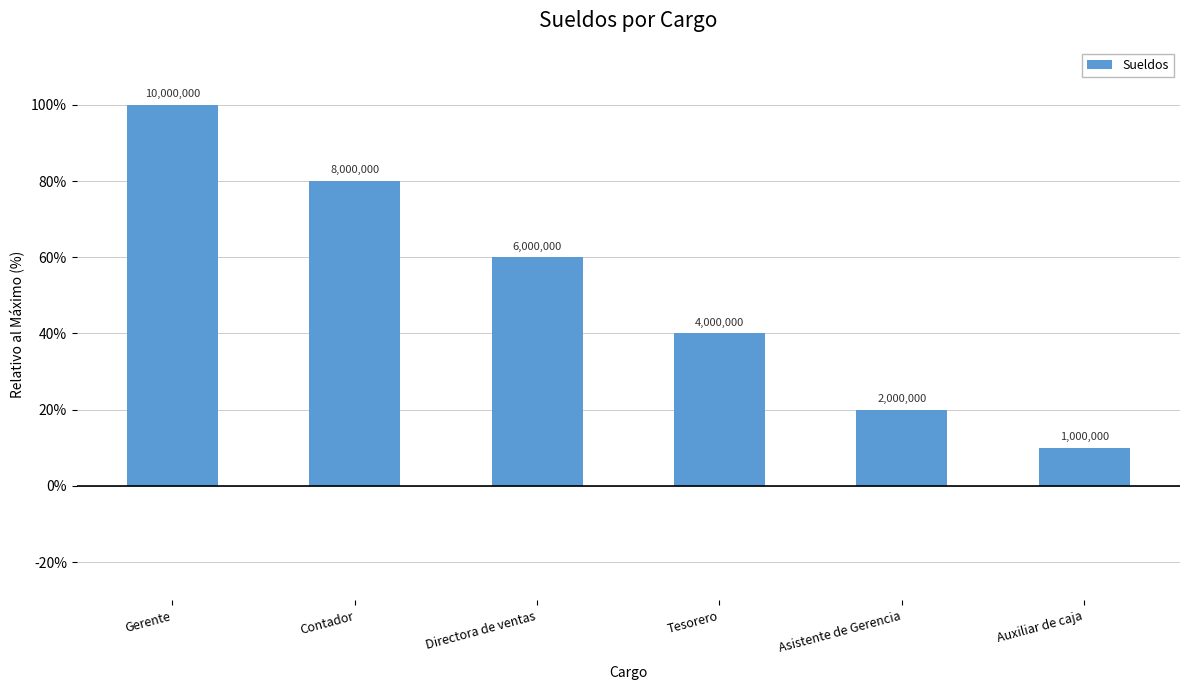

Reading right to left, list all the values displayed in this chart.

Auxiliar de caja=10	Asistente de Gerencia=20	Tesorero=40	Directora de ventas=60	Contador=80	Gerente=100